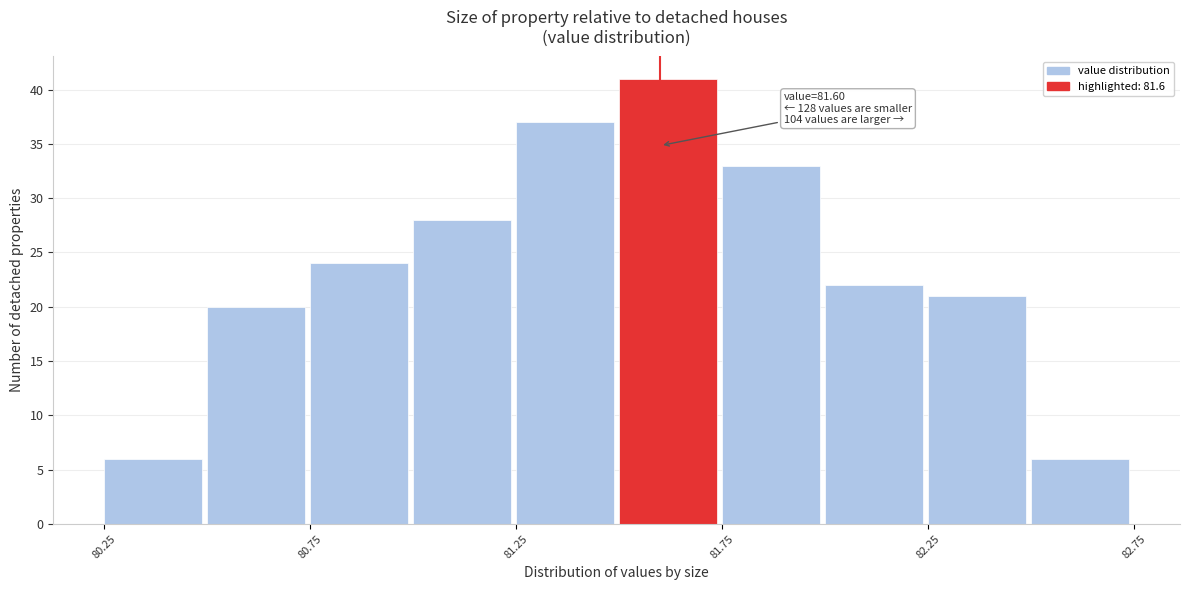

Over which range of the x-axis is the bar tallest?

81.50 to 81.75